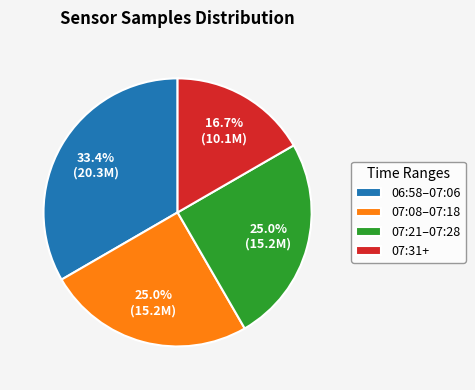

Which has a higher value, 07:21–07:28 or 07:31+?

07:21–07:28